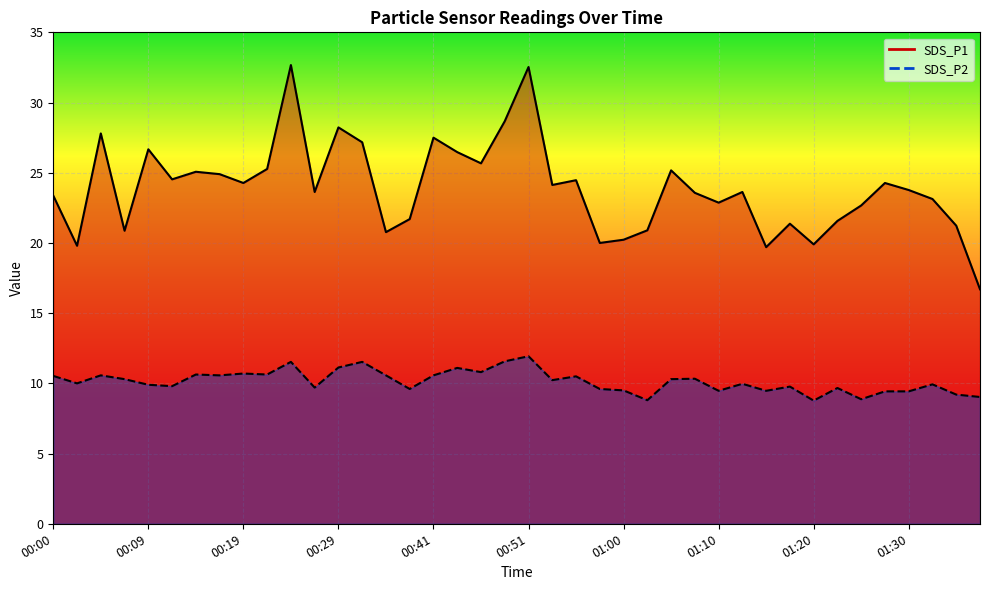

Rank the series by their maximum value, from lowest to highest.

SDS_P2, SDS_P1